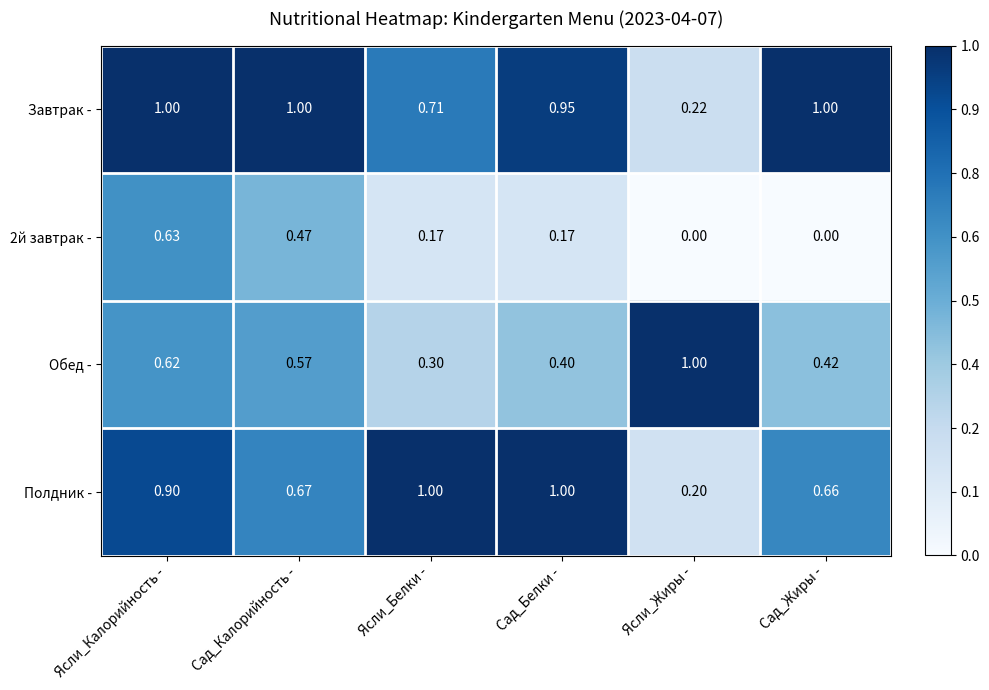

At which label is Полдник - closest to 0?

Ясли_Жиры -